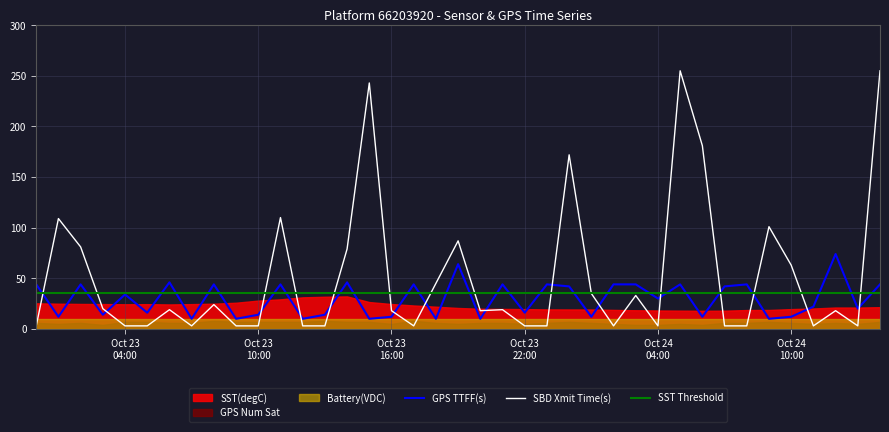

The value of Battery(VDC) at 2019-10-23 02:00:00 is 10.2. True or false?

True